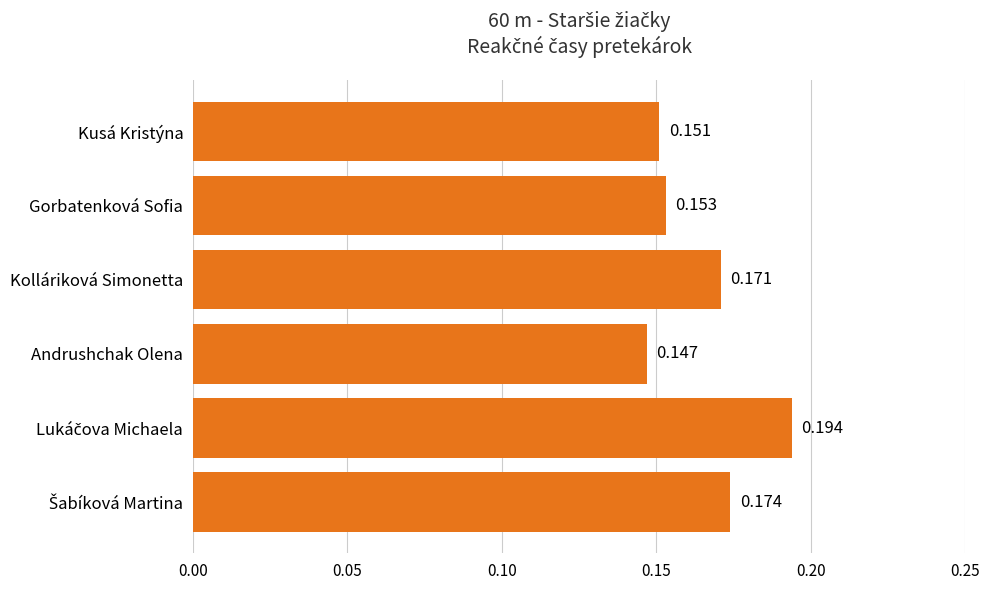

Which category has the lowest value across all series?

Andrushchak Olena